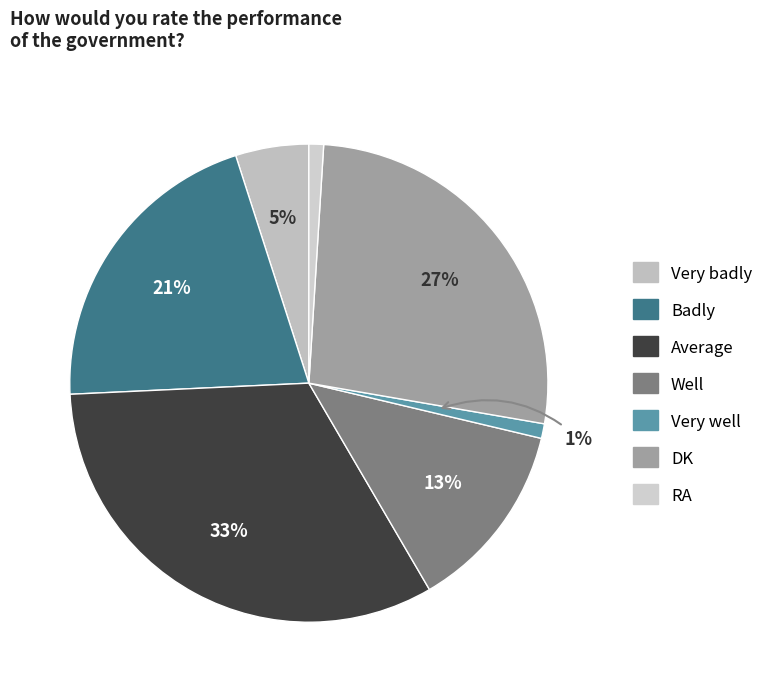

To the nearest percent, what is the difference between the Very well and Well slice percentages?

12%